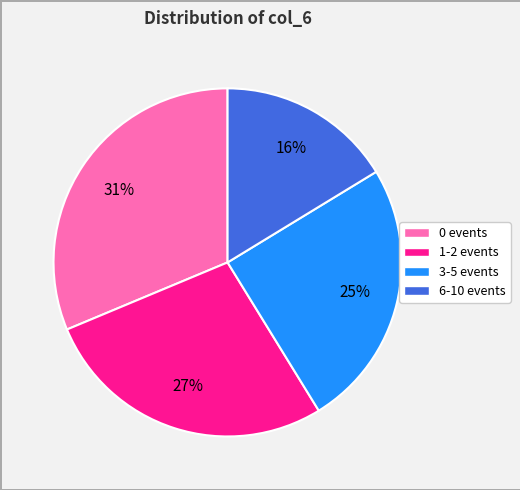

How many slices are in this pie chart?

4